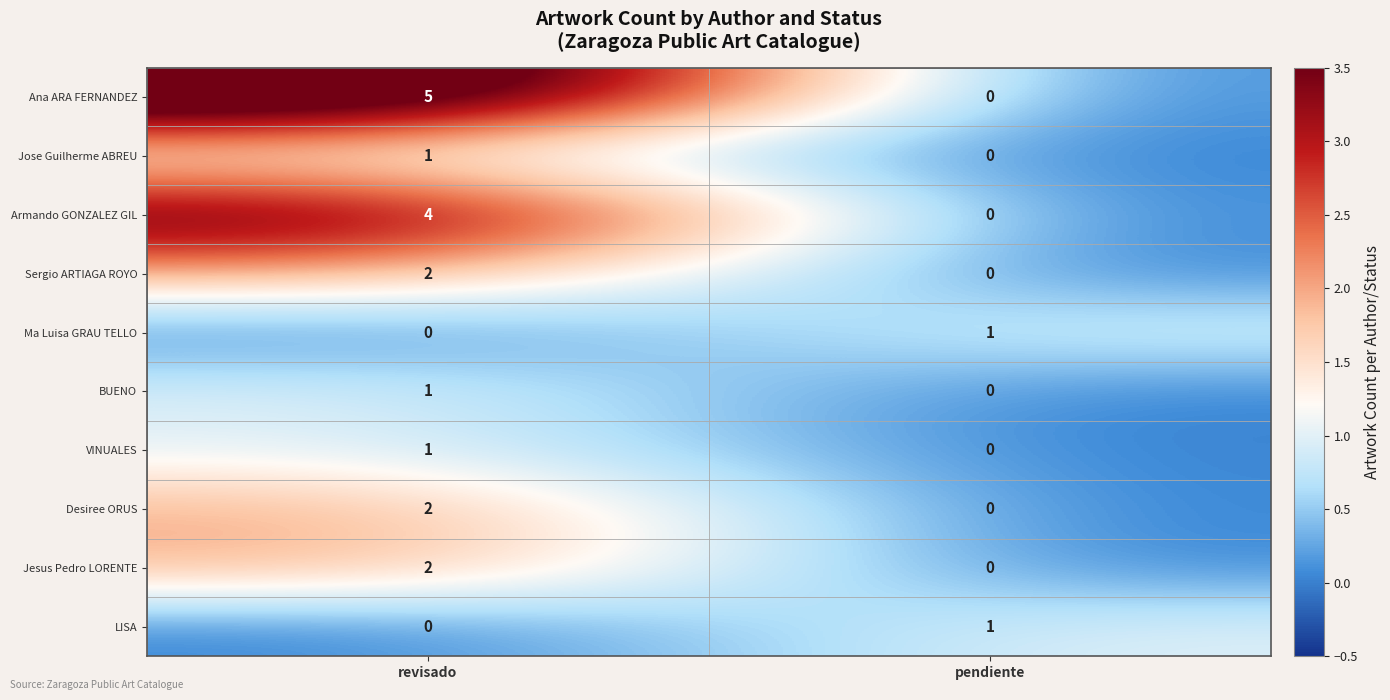

Reading right to left, what are all the values shown in this chart?

Ana ARA FERNANDEZ: 0	5
Jose Guilherme ABREU: 0	1
Armando GONZALEZ GIL: 0	4
Sergio ARTIAGA ROYO: 0	2
Ma Luisa GRAU TELLO: 1	0
BUENO: 0	1
VINUALES: 0	1
Desiree ORUS: 0	2
Jesus Pedro LORENTE: 0	2
LISA: 1	0